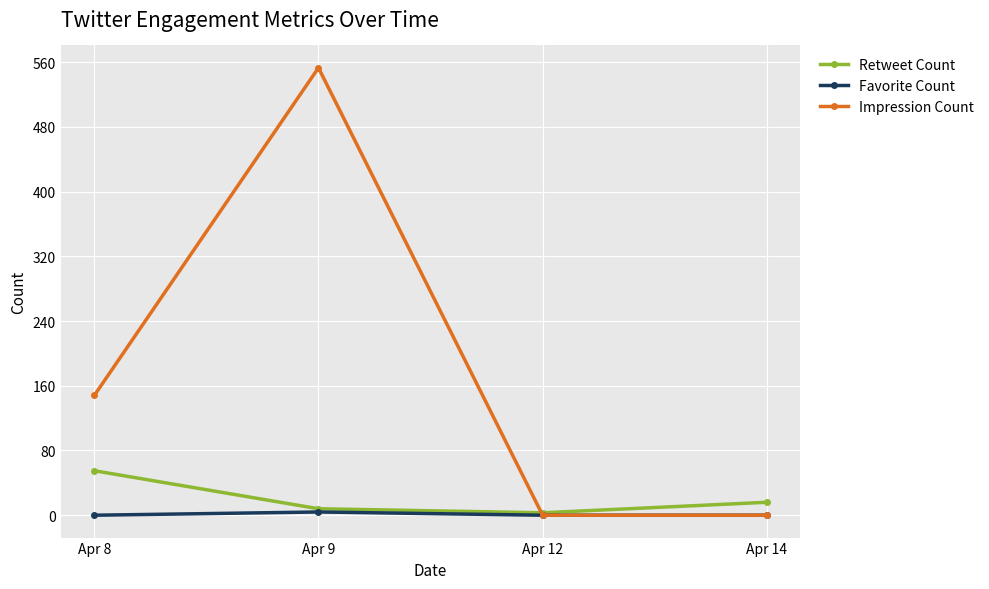

The value of Favorite Count at Apr 12 is 0. True or false?

True